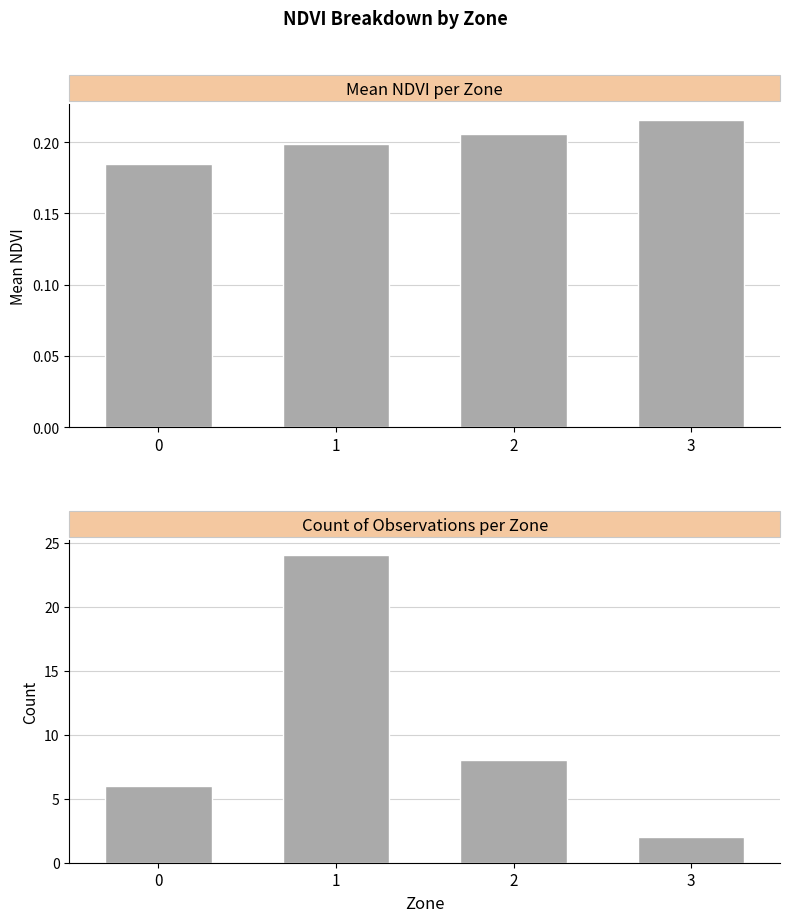

What are all the series names shown in the legend?

Mean NDVI, Count